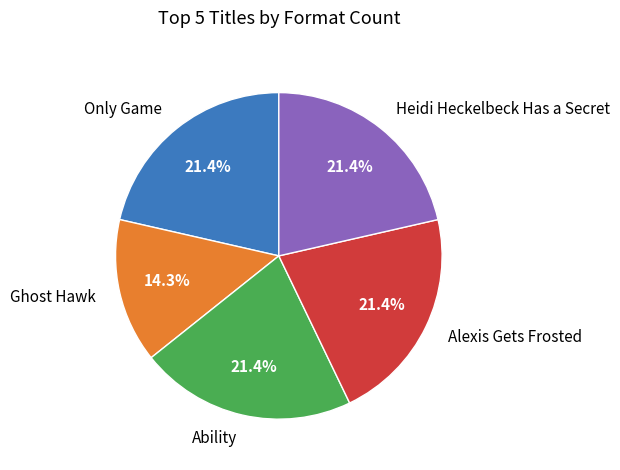

To the nearest percent, what percentage of the pie is Ghost Hawk?

14%